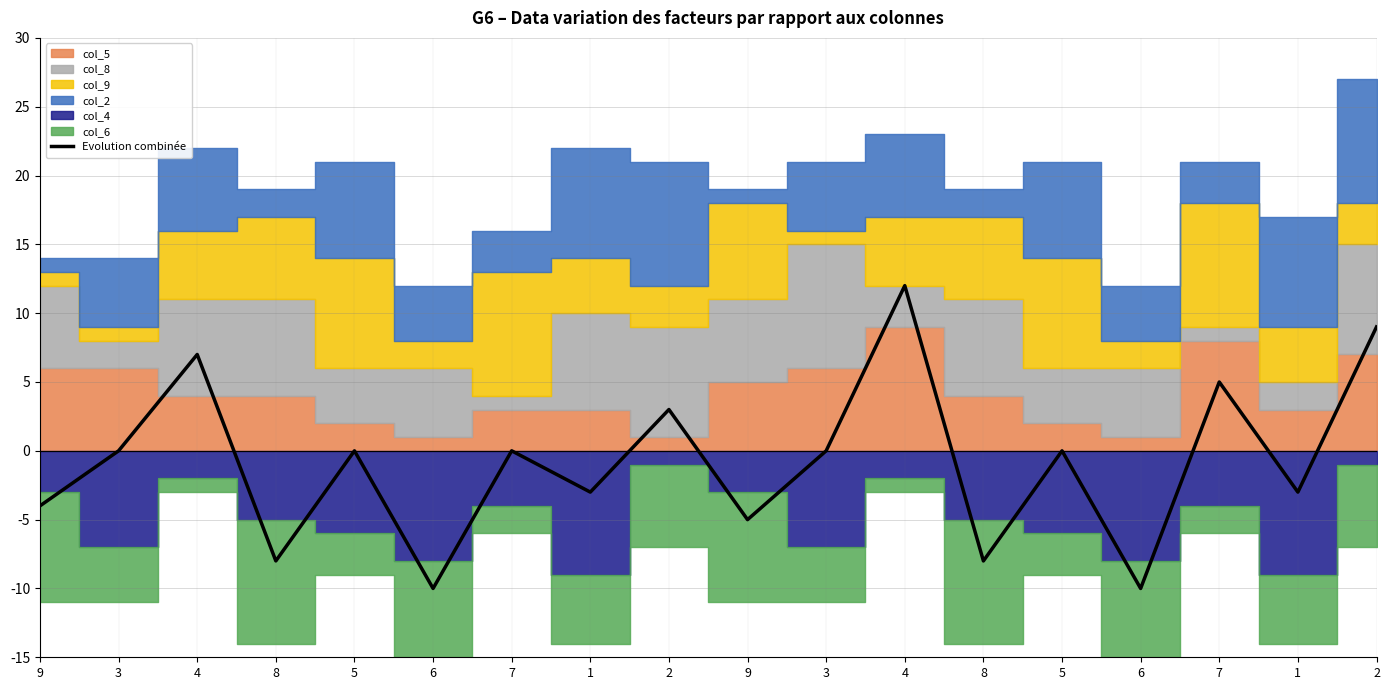

Where is the first local maximum?

4